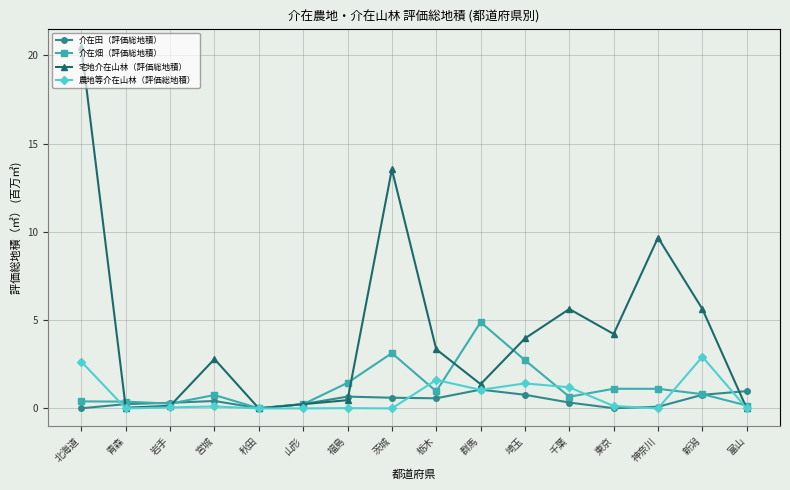

What is the difference between the highest and lowest values at 群馬?

3.8